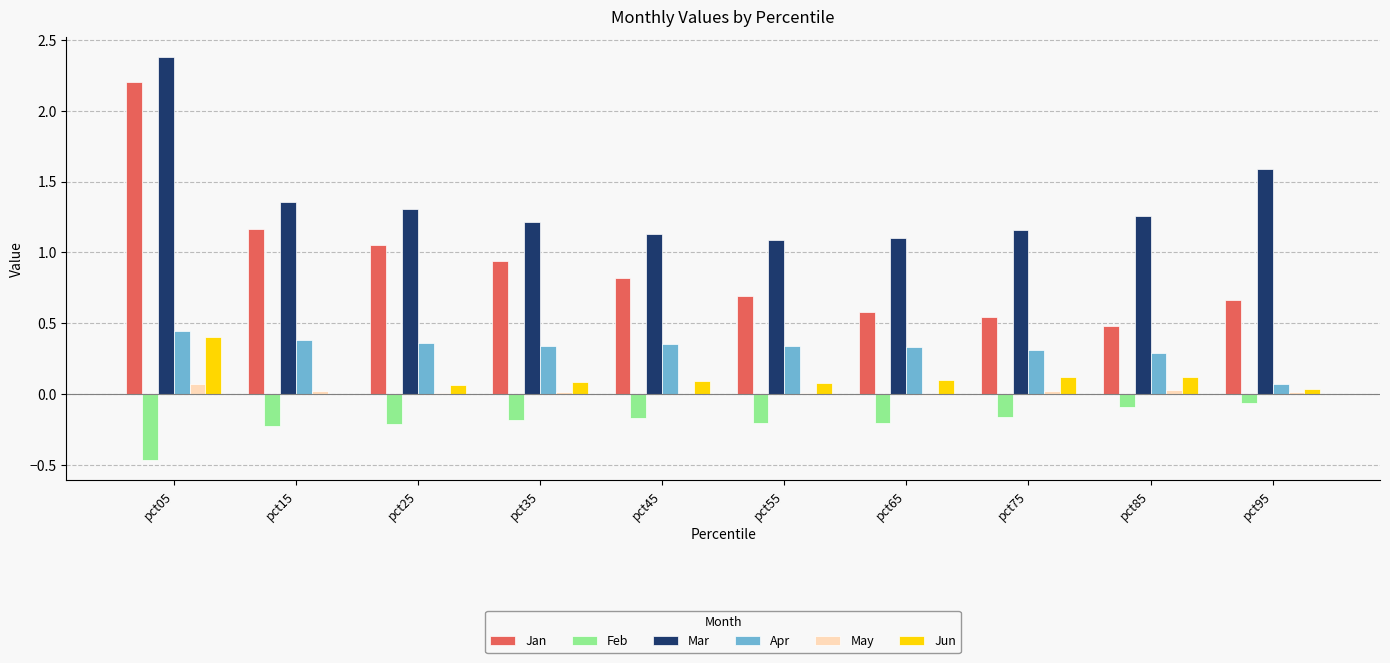

What is the value of the Mar bar at the 7th from the left?

1.1